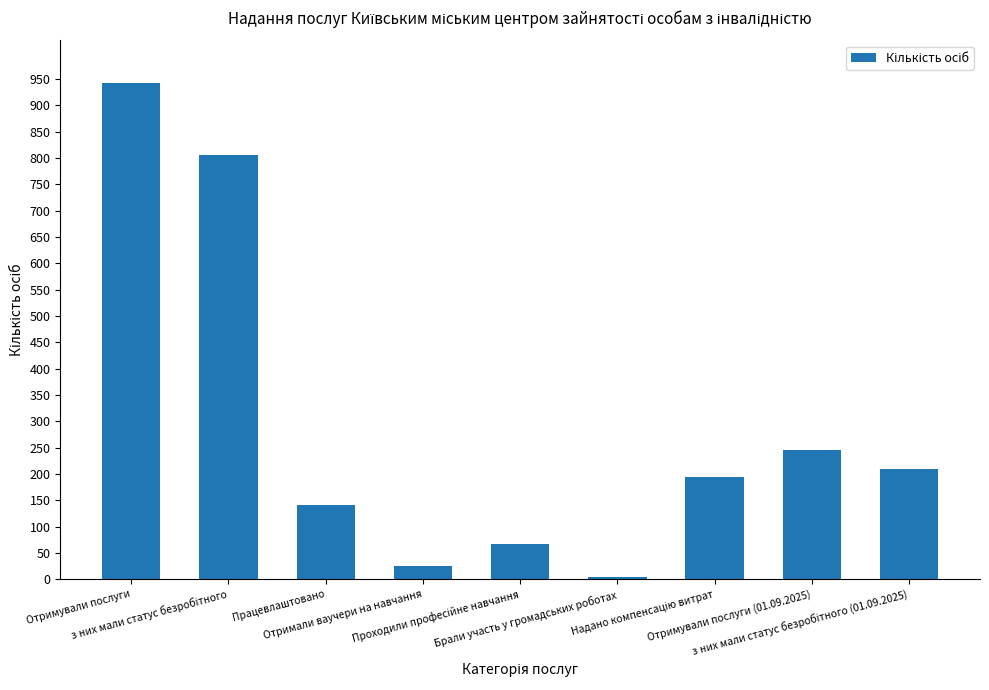

At which category does the chart reach its minimum across all series?

Брали участь у громадських роботах